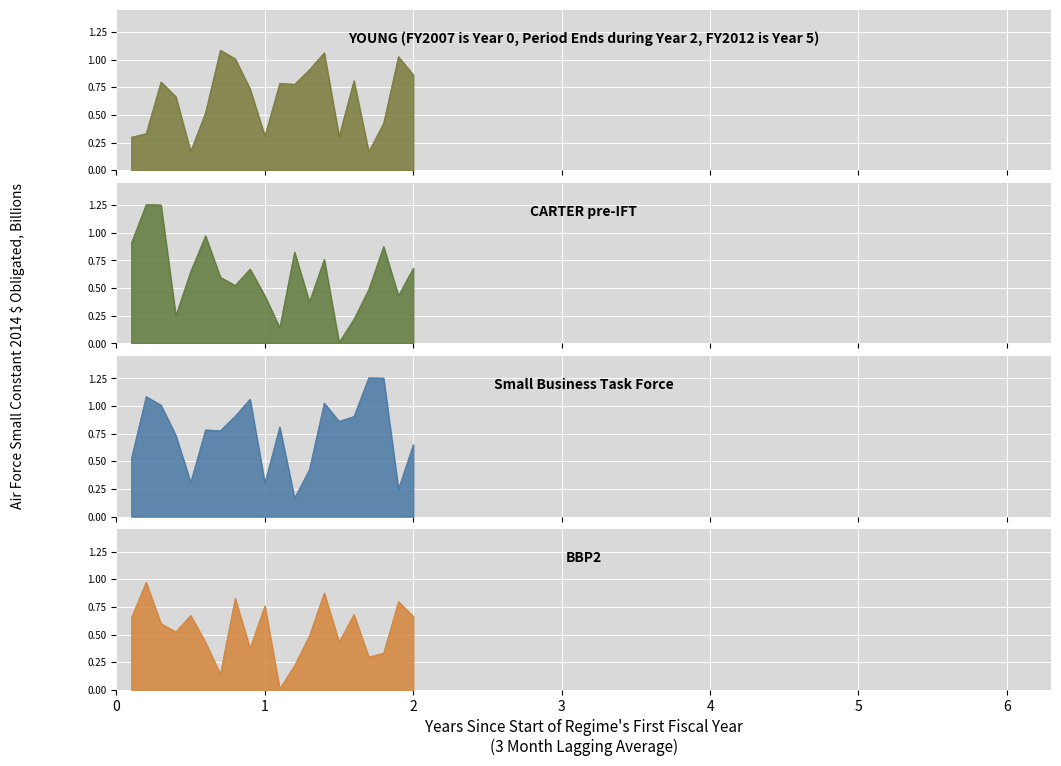

Does the chart display data point markers on the line(s)?

No